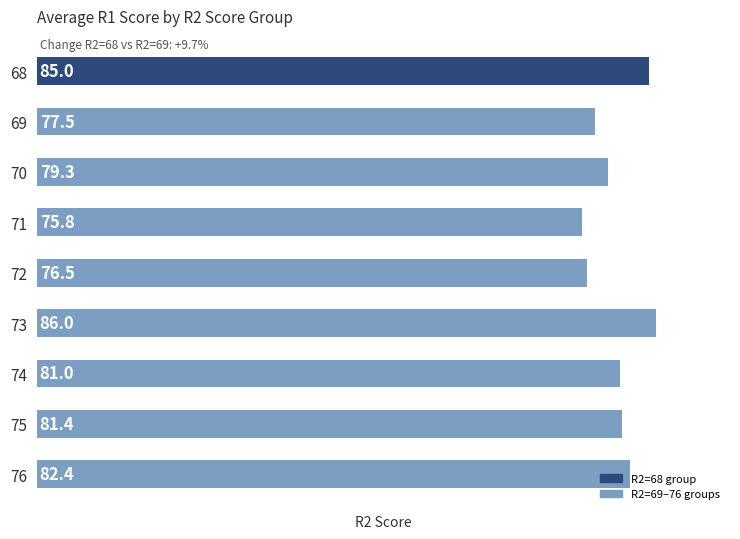

List the labels in order of value, largest first.

73, 68, 76, 75, 74, 70, 69, 72, 71